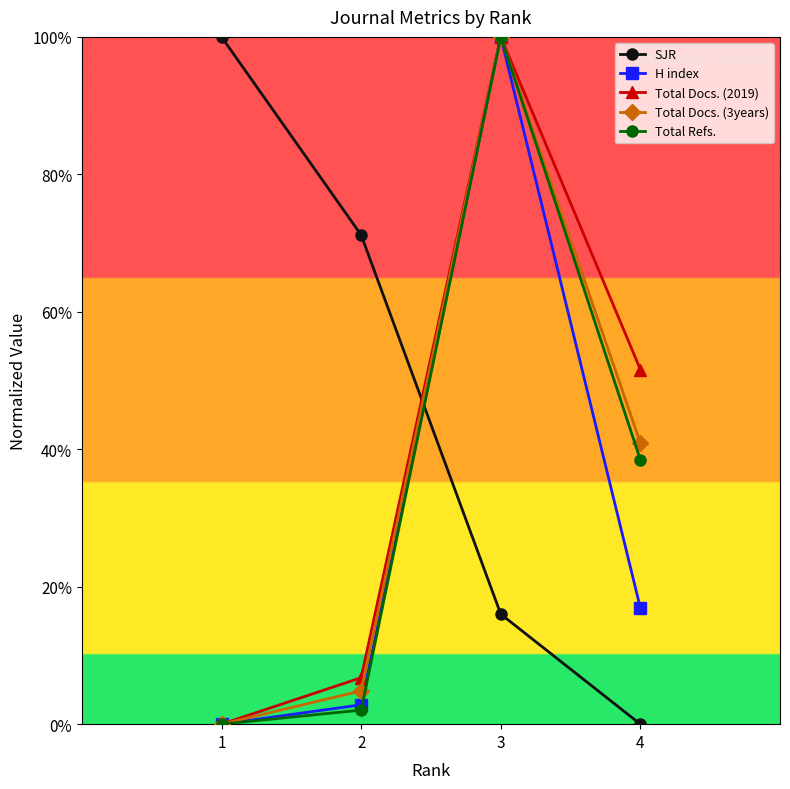

What is the sum of the H index values at 4 and 3?

1.2